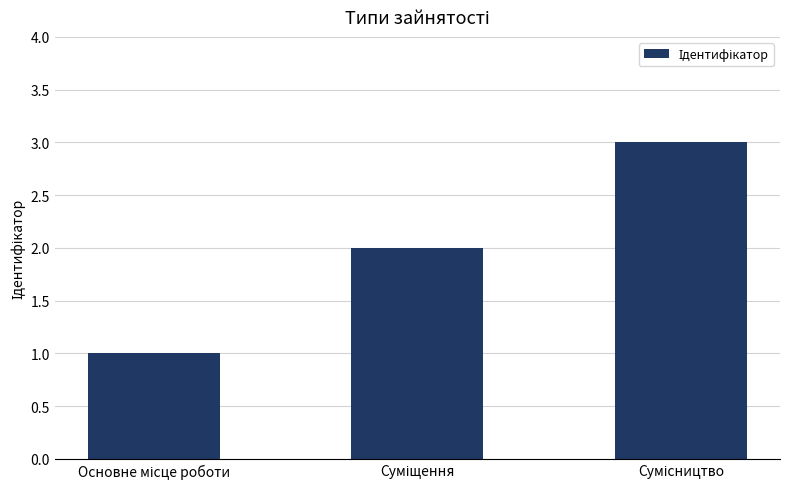

What is the greatest value displayed?

3